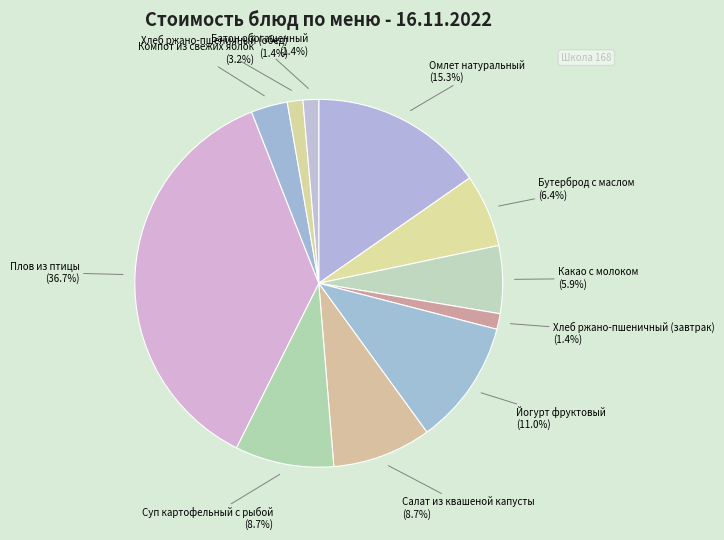

Count the number of slices in the pie.

11